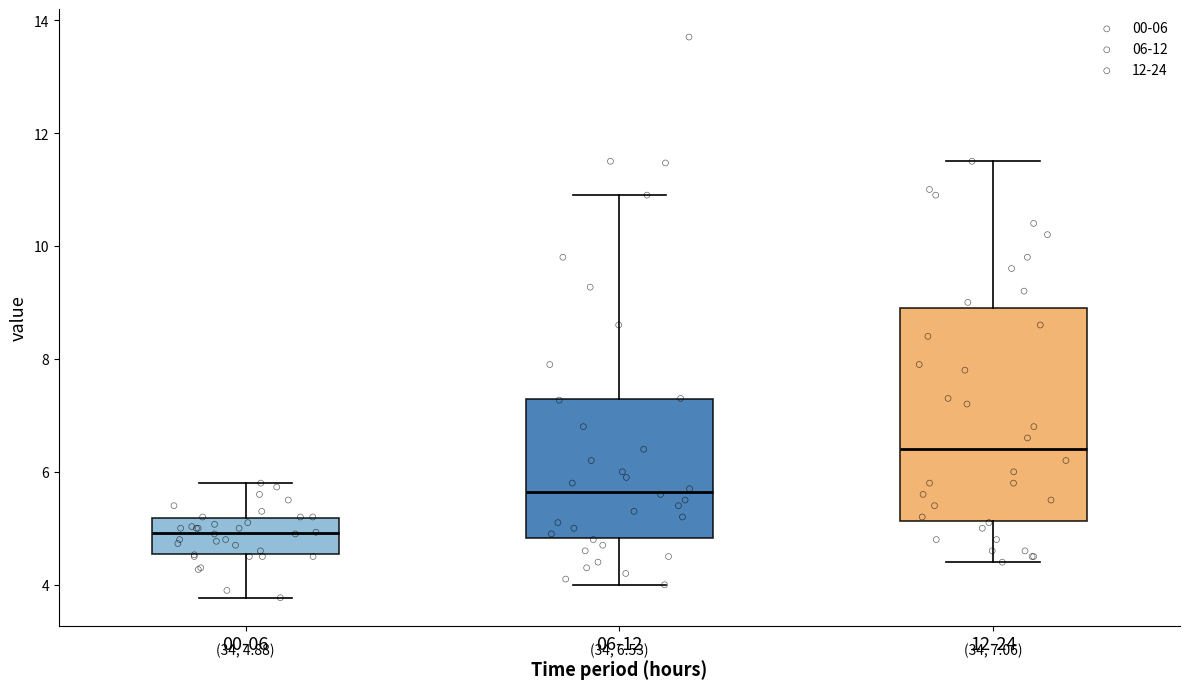

Comparing the boxes themselves (not the whiskers), which one is the tallest?

12-24